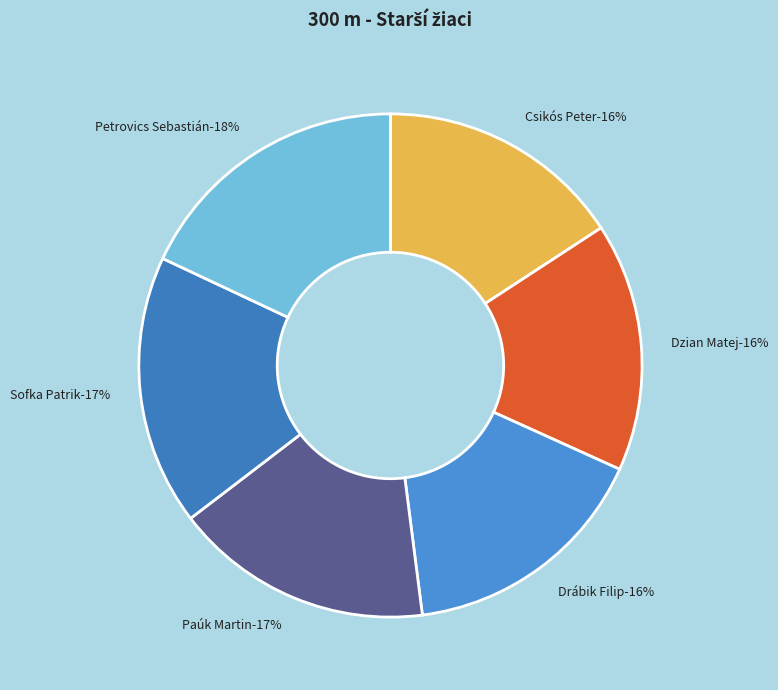

Is there a majority slice in this chart?

No